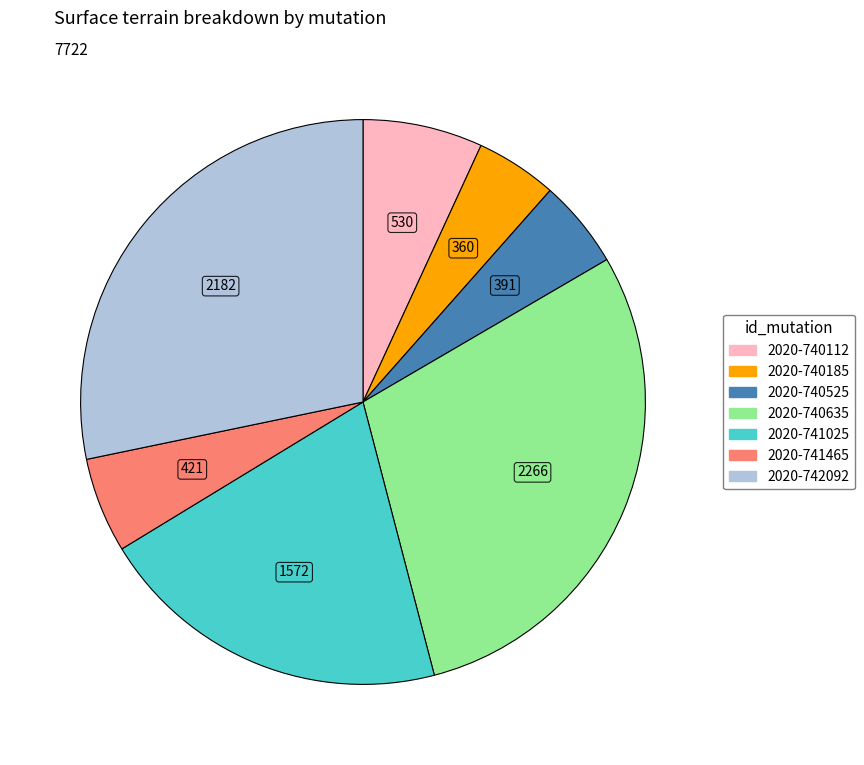

The 2020-741025 slice represents 13% of the pie. True or false?

False